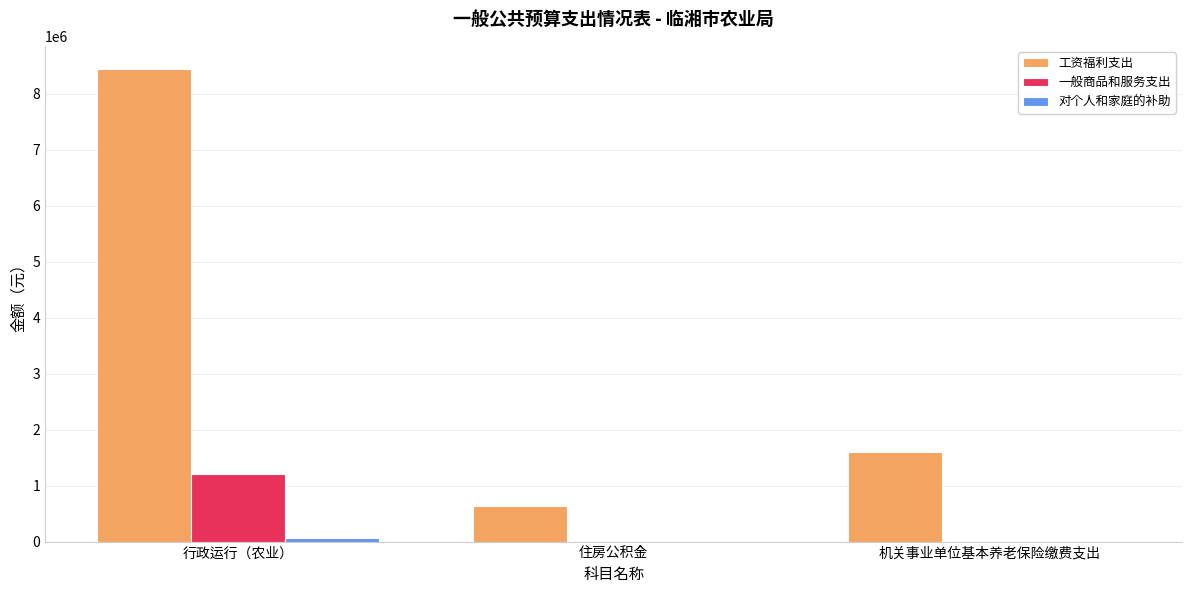

How many groups of bars are there?

3